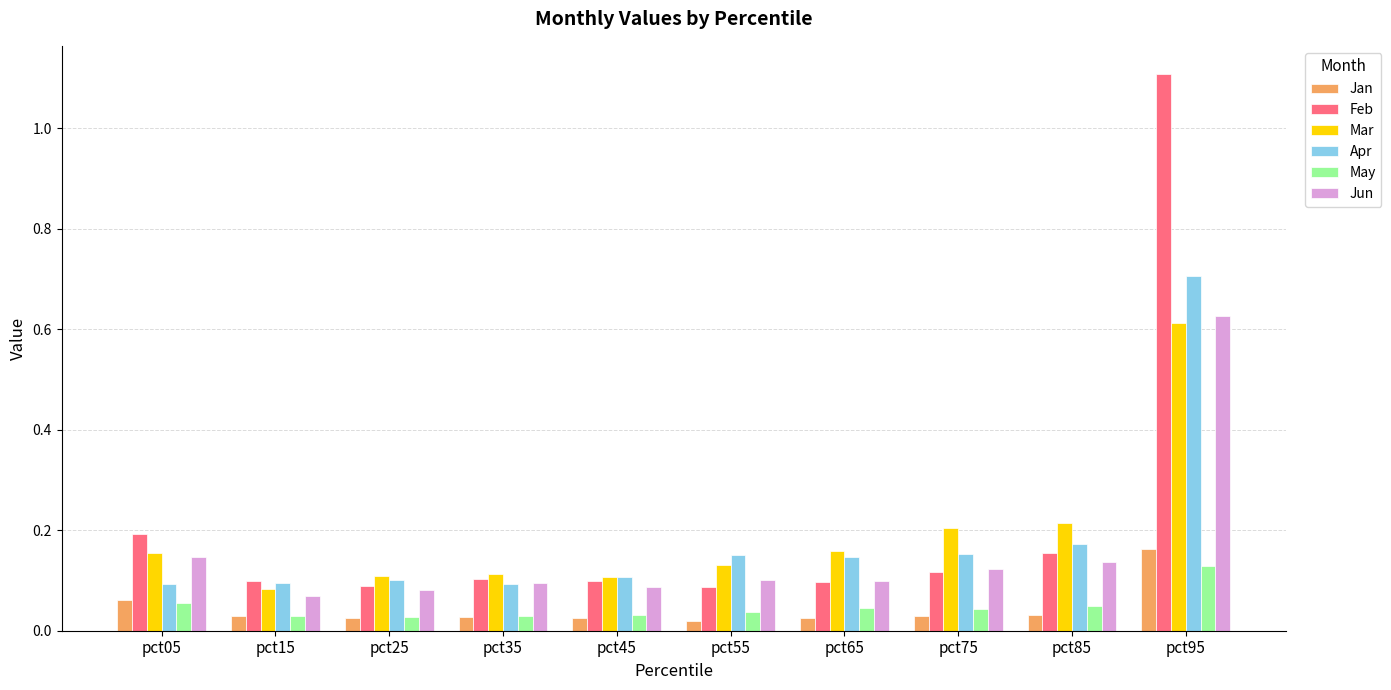

Which series has the widest spread of values?

Feb